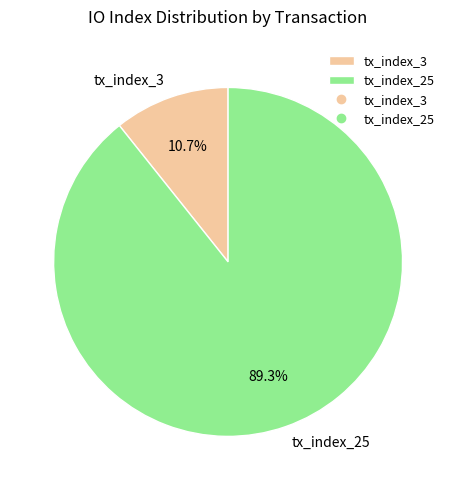

Which has a higher value, tx_index_25 or tx_index_3?

tx_index_25